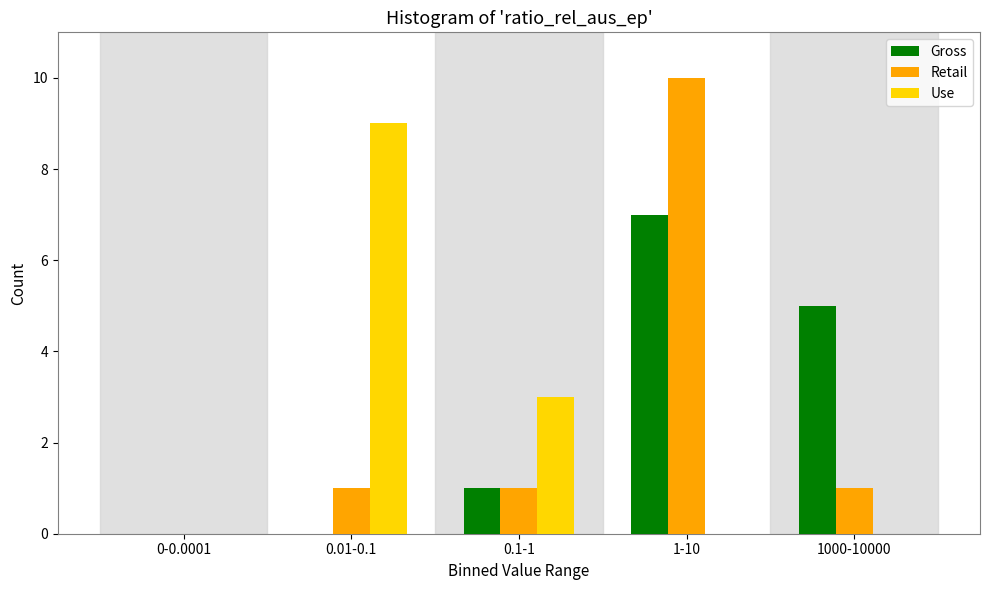

Reading right to left, what are all the values shown in this chart?

Gross: 1000-10000=5	1-10=7	0.1-1=1	0.01-0.1=0	0-0.0001=0
Retail: 1000-10000=1	1-10=10	0.1-1=1	0.01-0.1=1	0-0.0001=0
Use: 1000-10000=0	1-10=0	0.1-1=3	0.01-0.1=9	0-0.0001=0